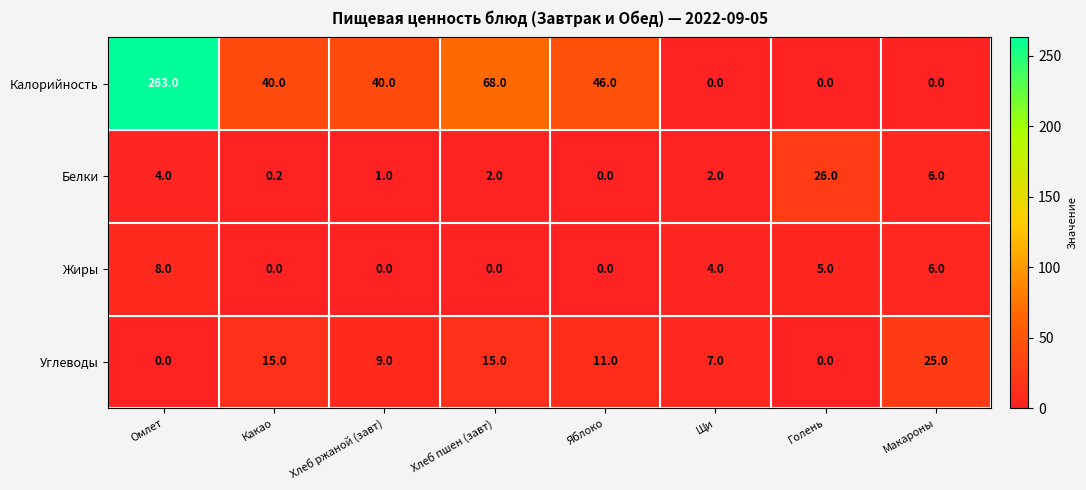

The value of Жиры at Хлеб пшен (завт) is -4.3. True or false?

False